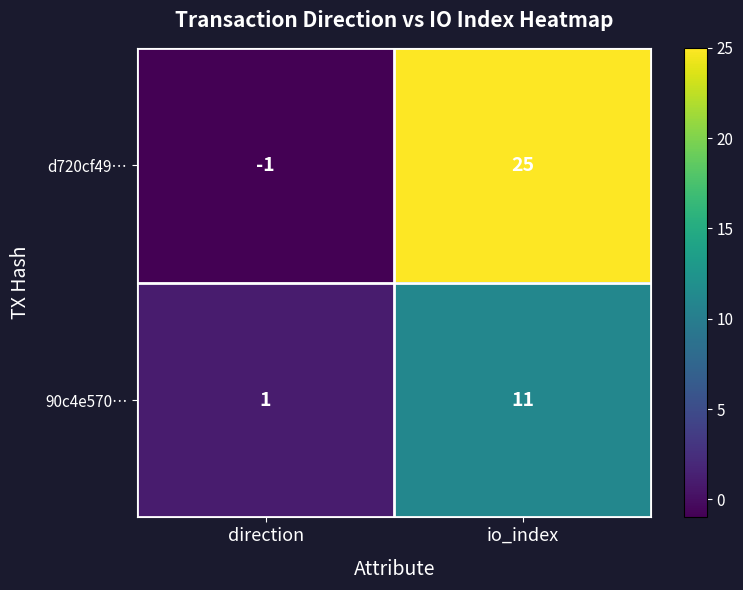

Which series has the largest total across all categories?

d720cf49…